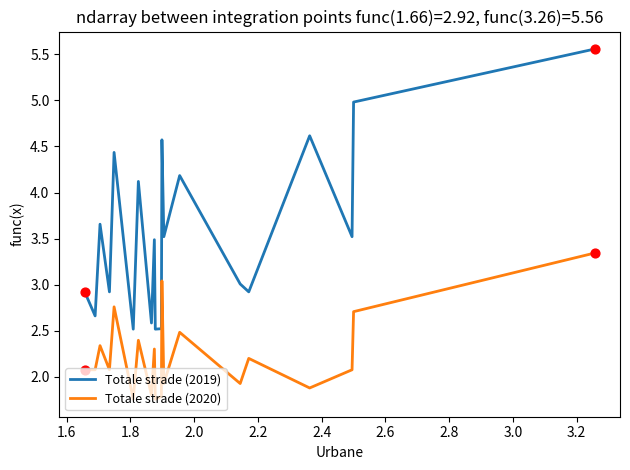

Which series has the widest spread of values?

Totale strade (2019)